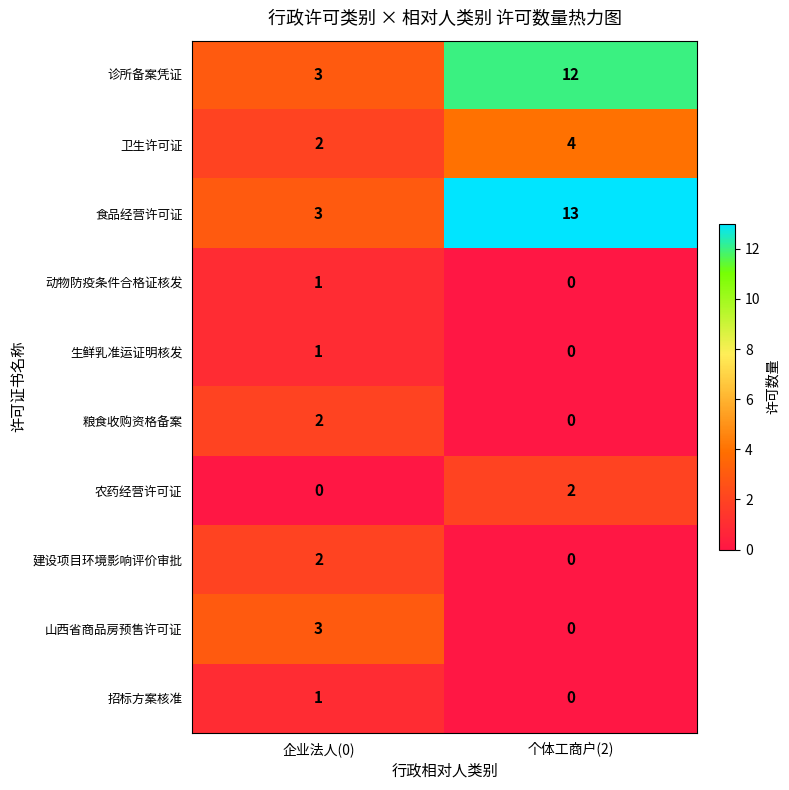

The value of 山西省商品房预售许可证 at 个体工商户(2) is 2. True or false?

False